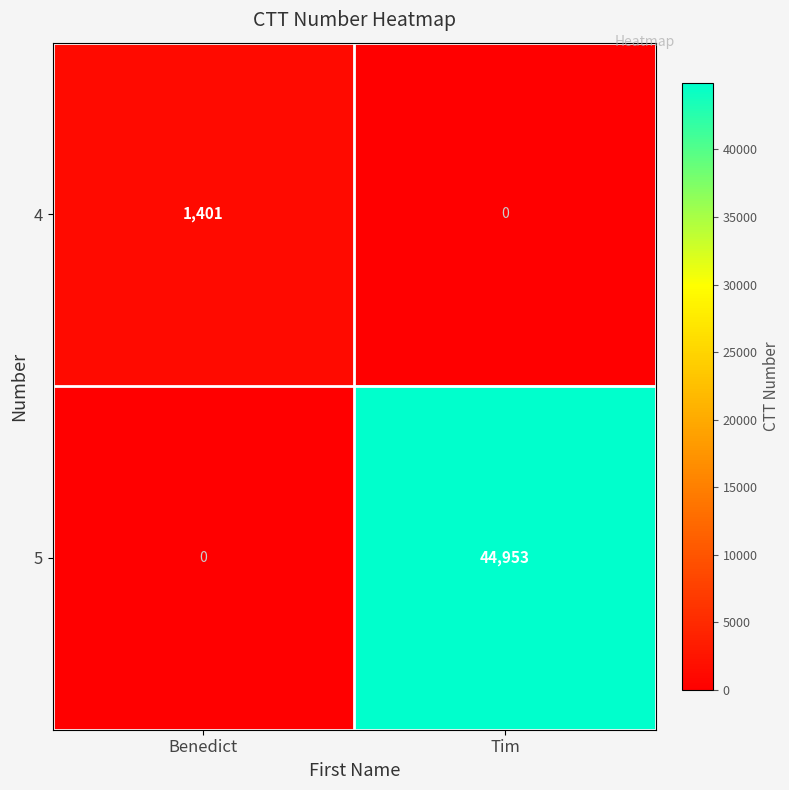

Reading left to right, list all the values displayed in this chart.

4: Benedict=1401	Tim=0
5: Benedict=0	Tim=44953